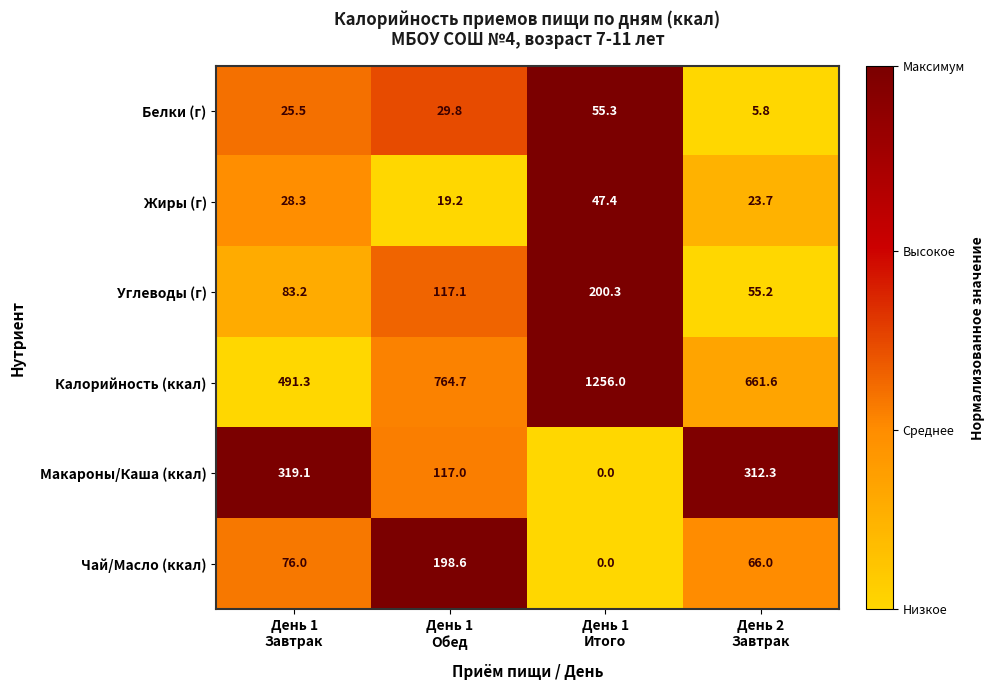

Reading left to right, what are all the values shown in this chart?

Белки (г): 25.5	29.8	55.3	5.8
Жиры (г): 28.3	19.2	47.4	23.7
Углеводы (г): 83.2	117.1	200.3	55.2
Калорийность (ккал): 491.3	764.7	1256.0	661.6
Макароны/Каша (ккал): 319.1	117.0	0.0	312.3
Чай/Масло (ккал): 76.0	198.6	0.0	66.0